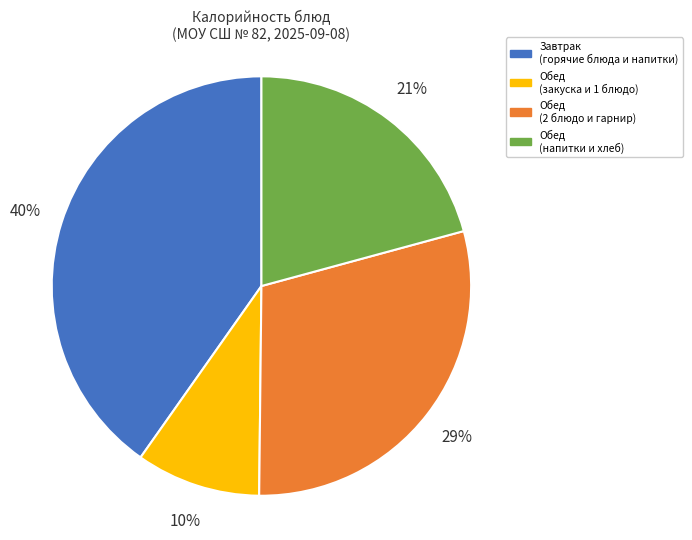

What percentage is the Обед (напитки и хлеб) slice, to the nearest percent?

21%